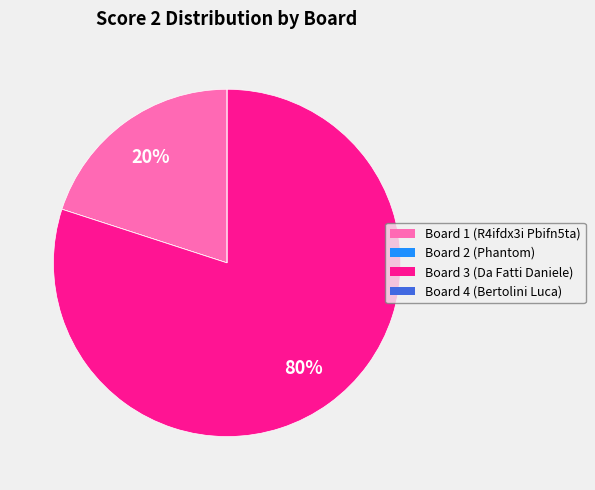

To the nearest percent, what is the difference between the largest and smallest slice percentages?

80%